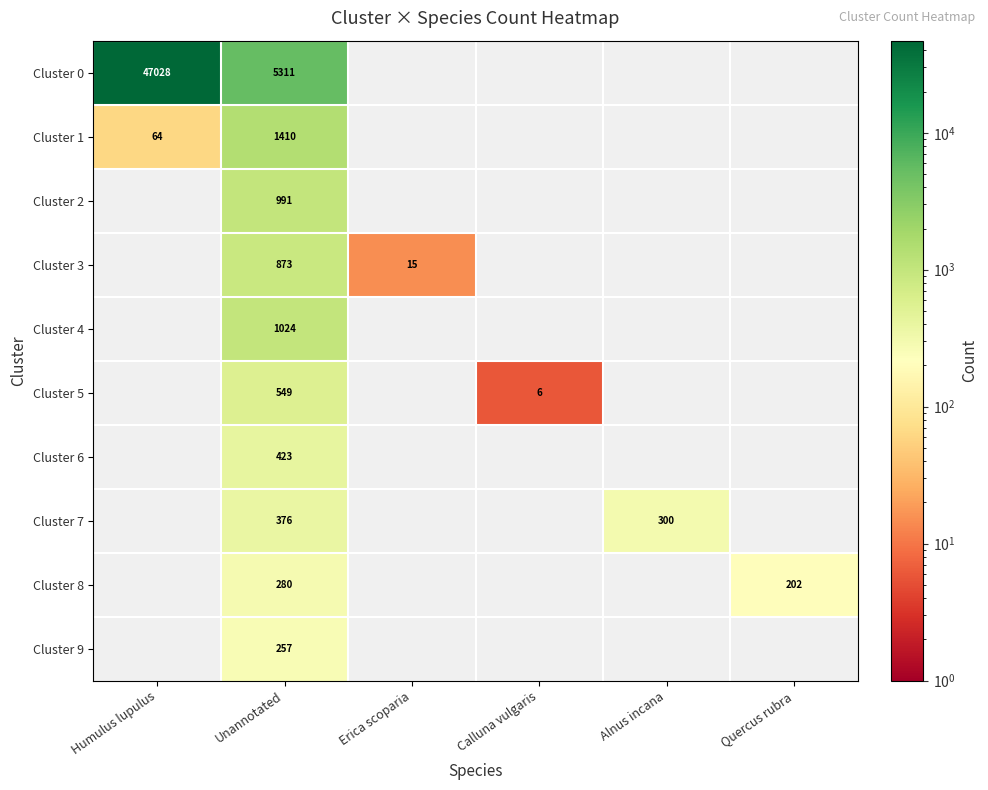

What is the sum of the Cluster 7 values at Alnus incana and Unannotated?

676